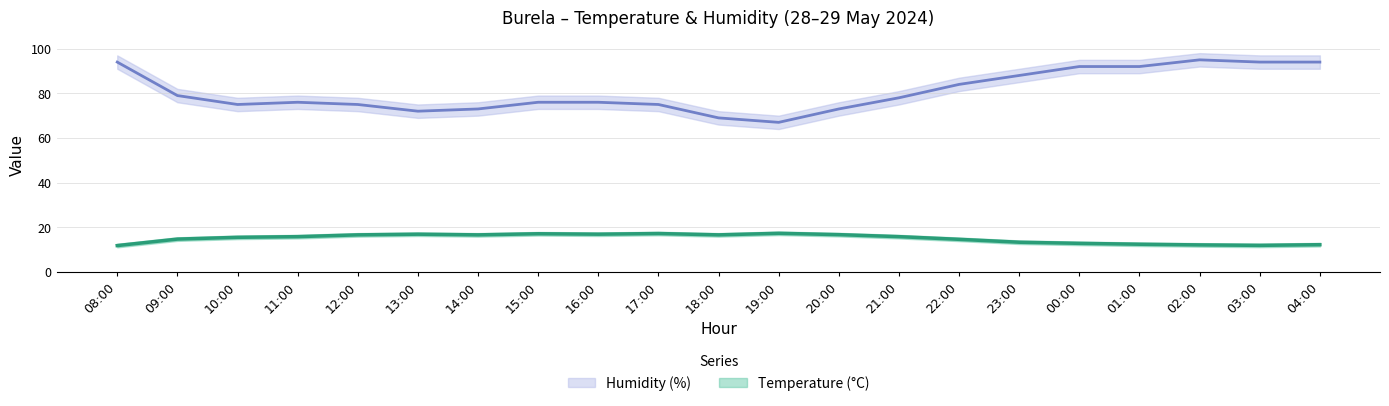

What is the approximate value of Humidity (%) at 16:00?

76.0